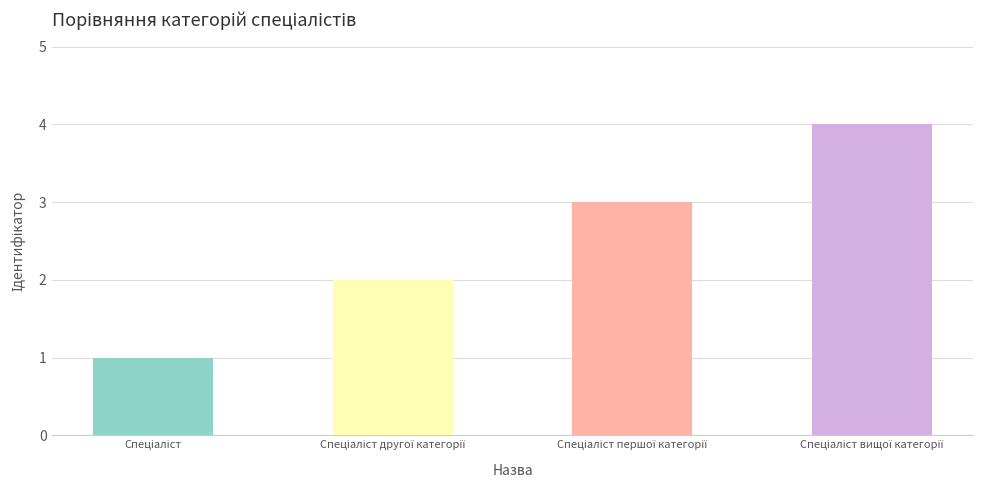

What is the sum of all values?

10